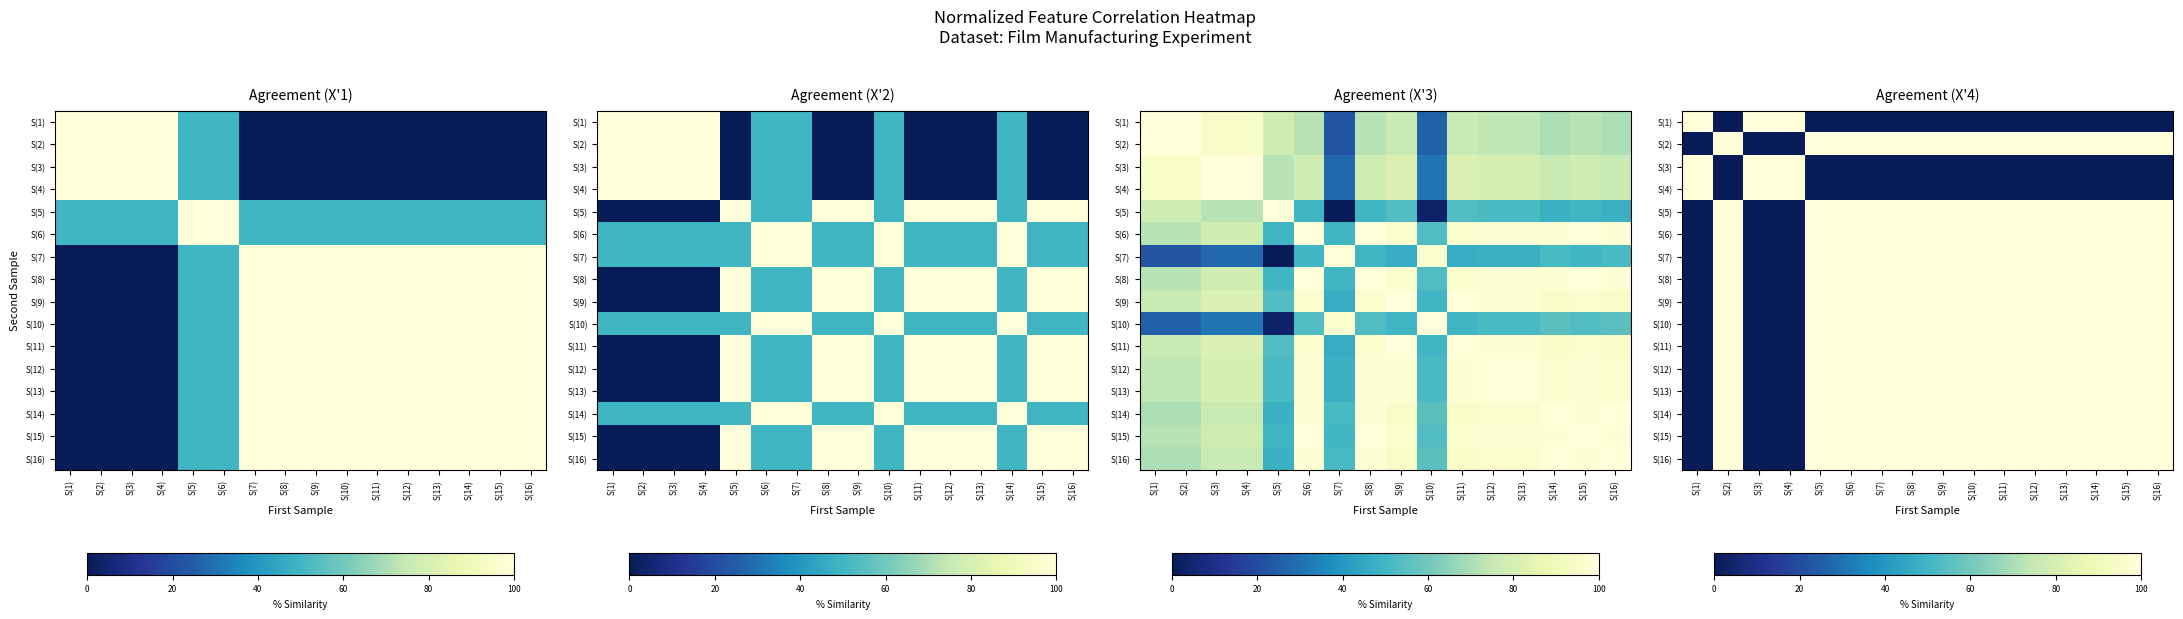

At which category does the chart reach its minimum across all series?

S(2)